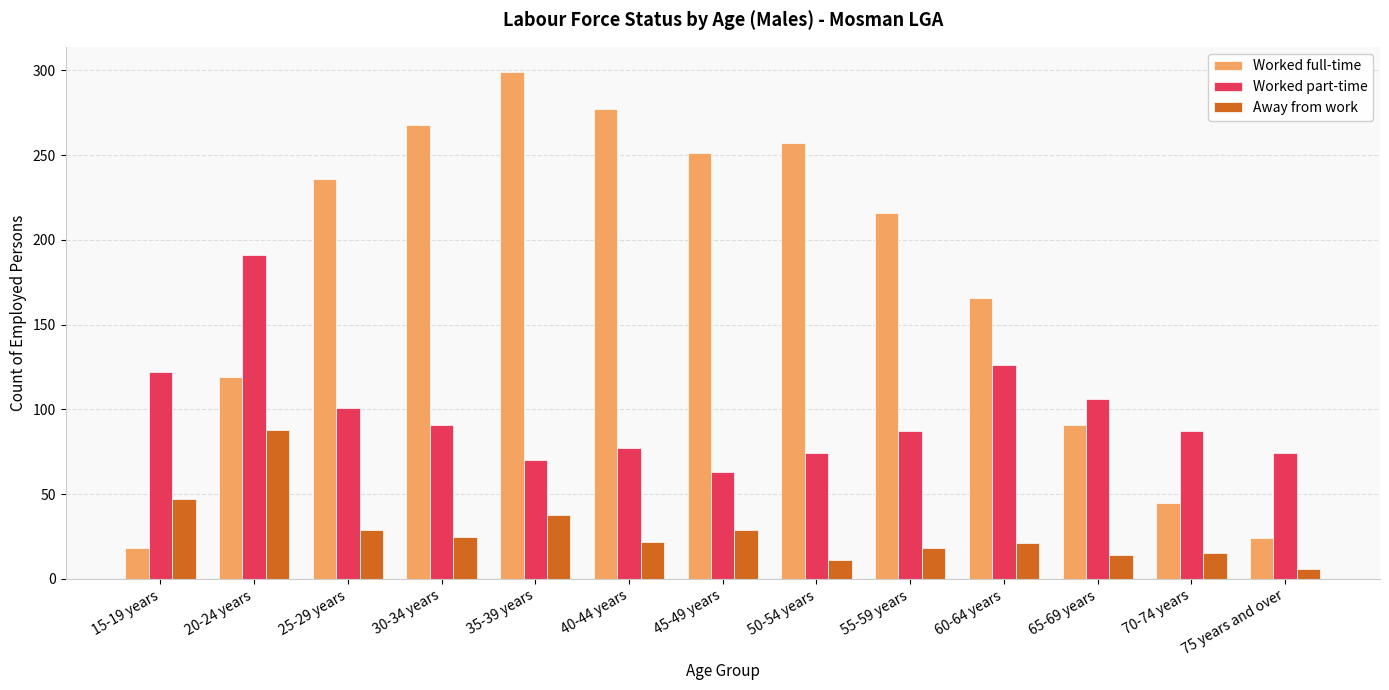

Where does the Away from work series first go above 22?

15-19 years